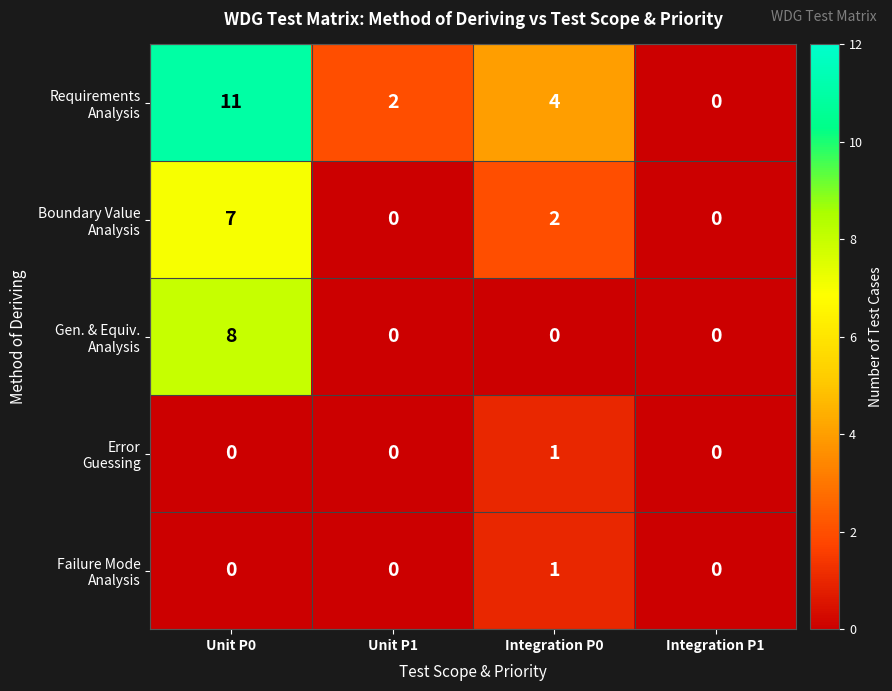

What is the total value across all series at Unit P0?

26